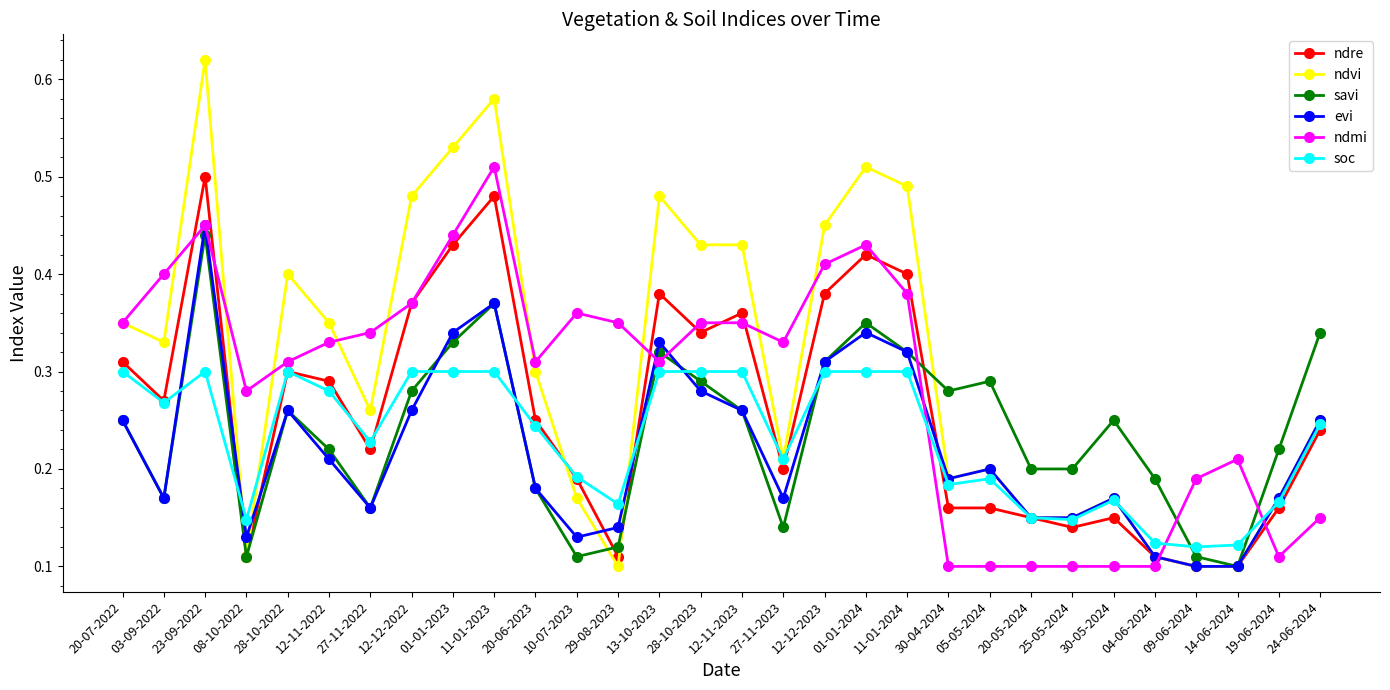

The value of ndvi at 09-06-2024 is 0.2. True or false?

False